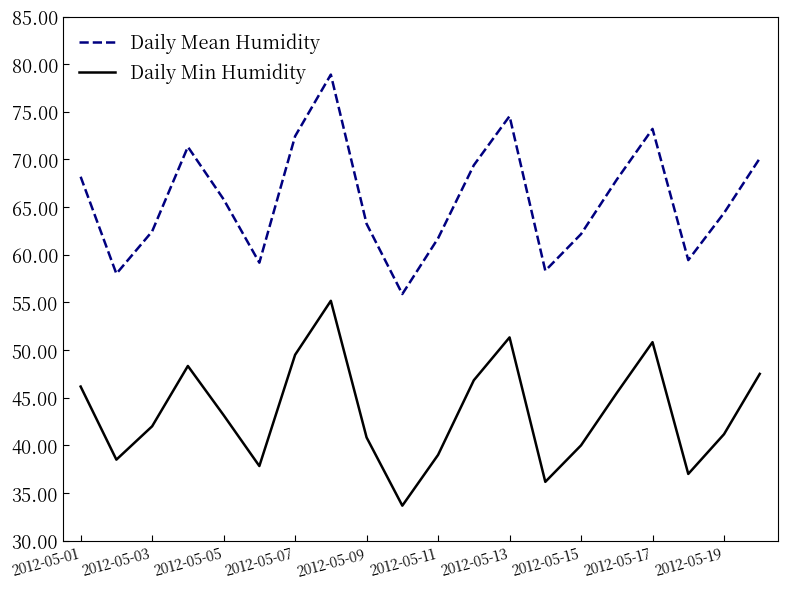

Which series has the largest range (max minus min)?

Daily Mean Humidity